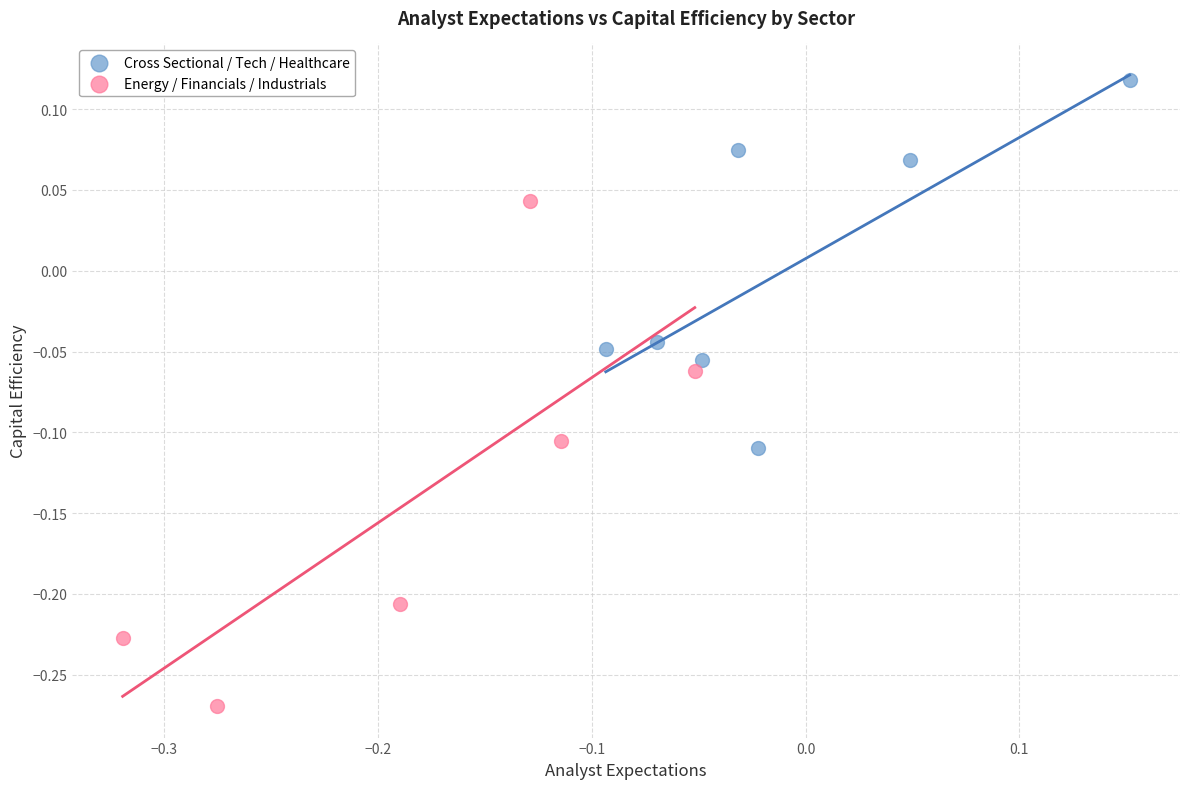

Which series has the widest spread of Y values?

Energy / Financials / Industrials